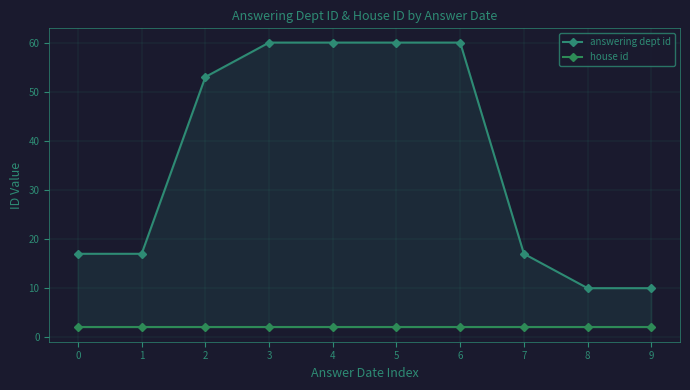

At which label does answering dept id reach its peak?

3